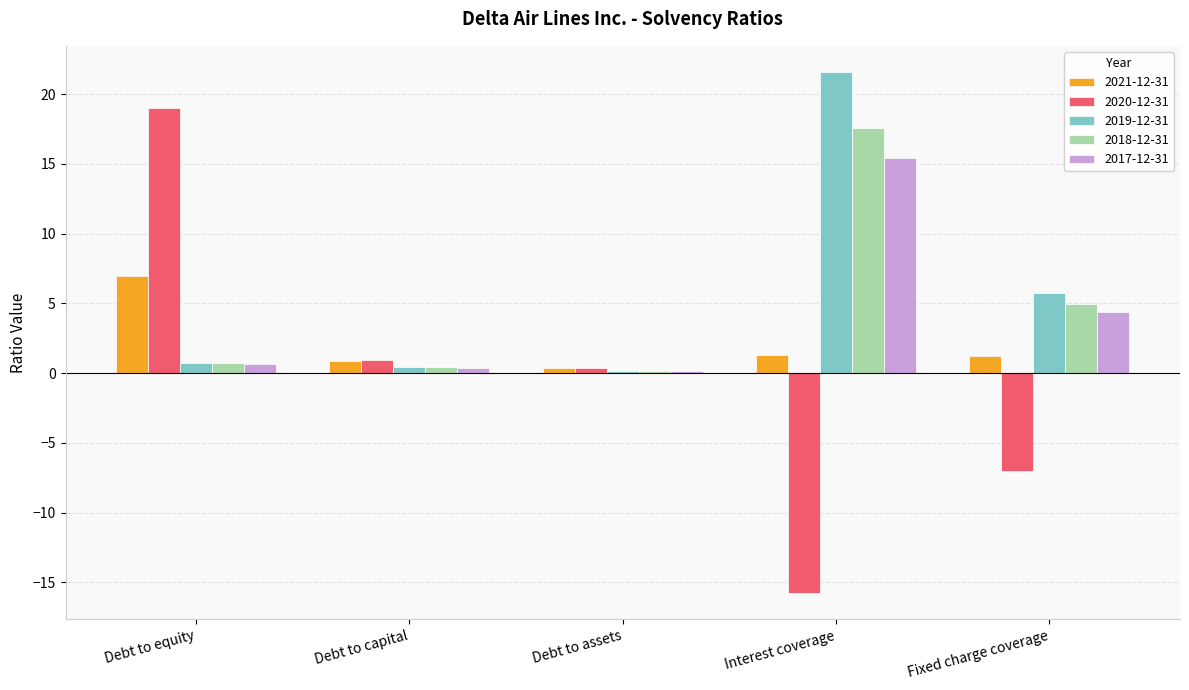

The 2019-12-31 series shows 5.7 at Fixed charge coverage. True or false?

True